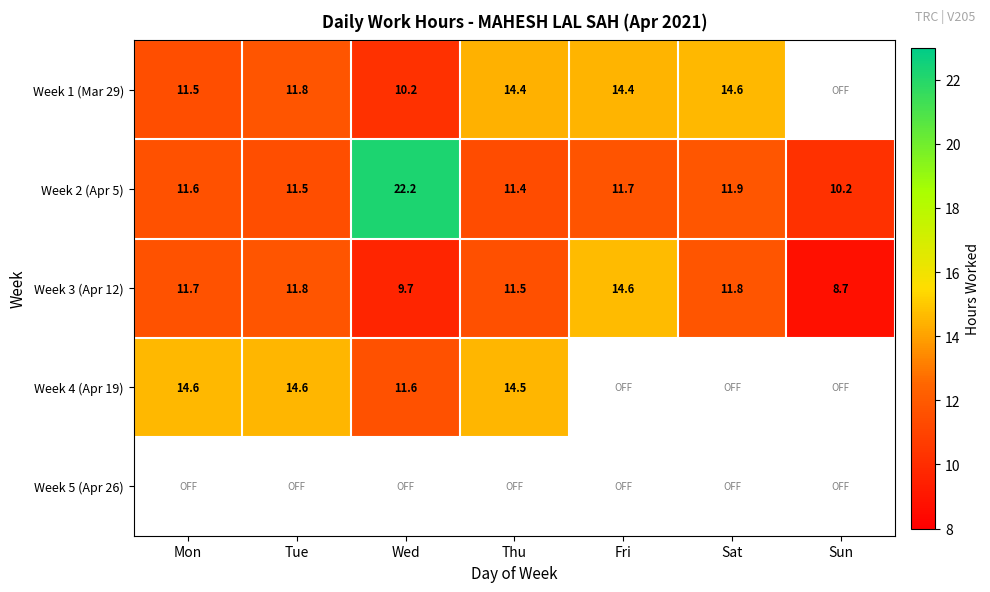

Is the value of Week 2 (Apr 5) at Fri greater than the value of Week 4 (Apr 19) at Wed?

Yes